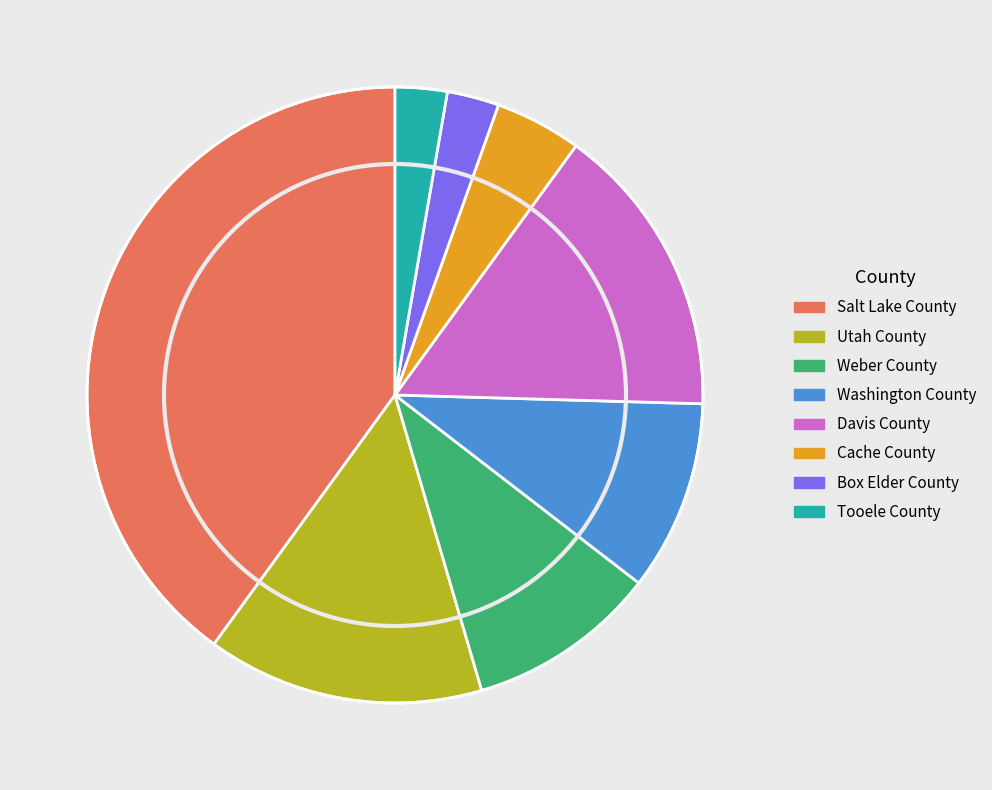

Do Davis County and Utah County together represent more than half of the pie?

No